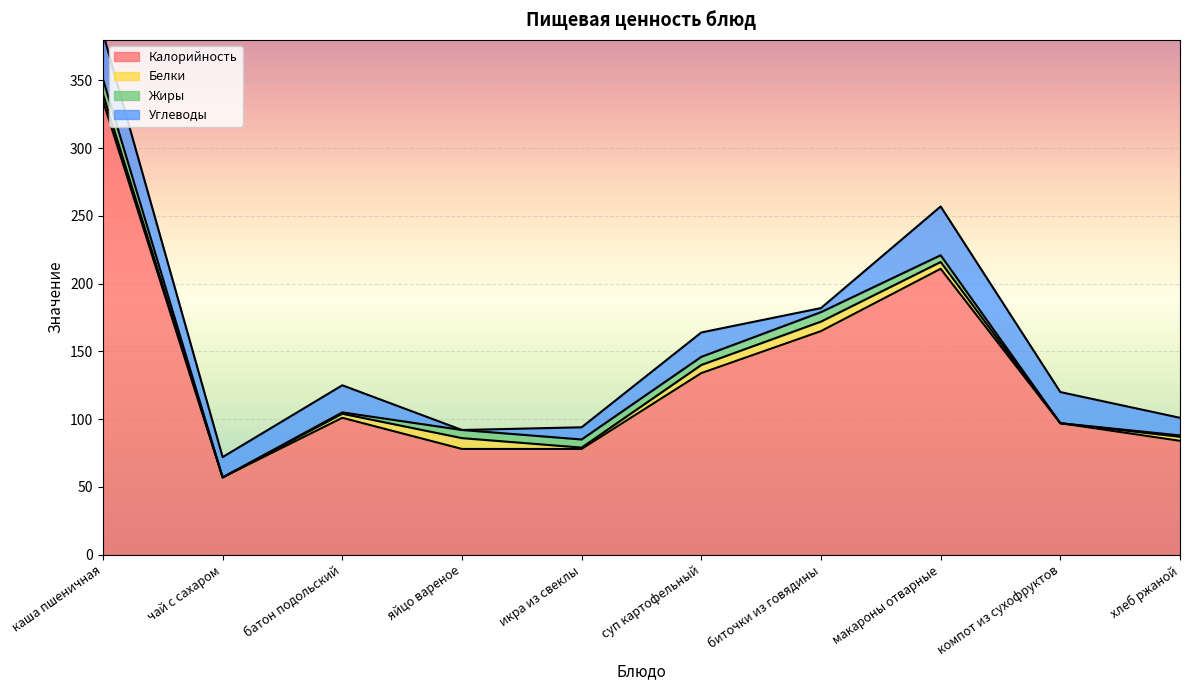

The value of Жиры at каша пшеничная is 6. True or false?

False